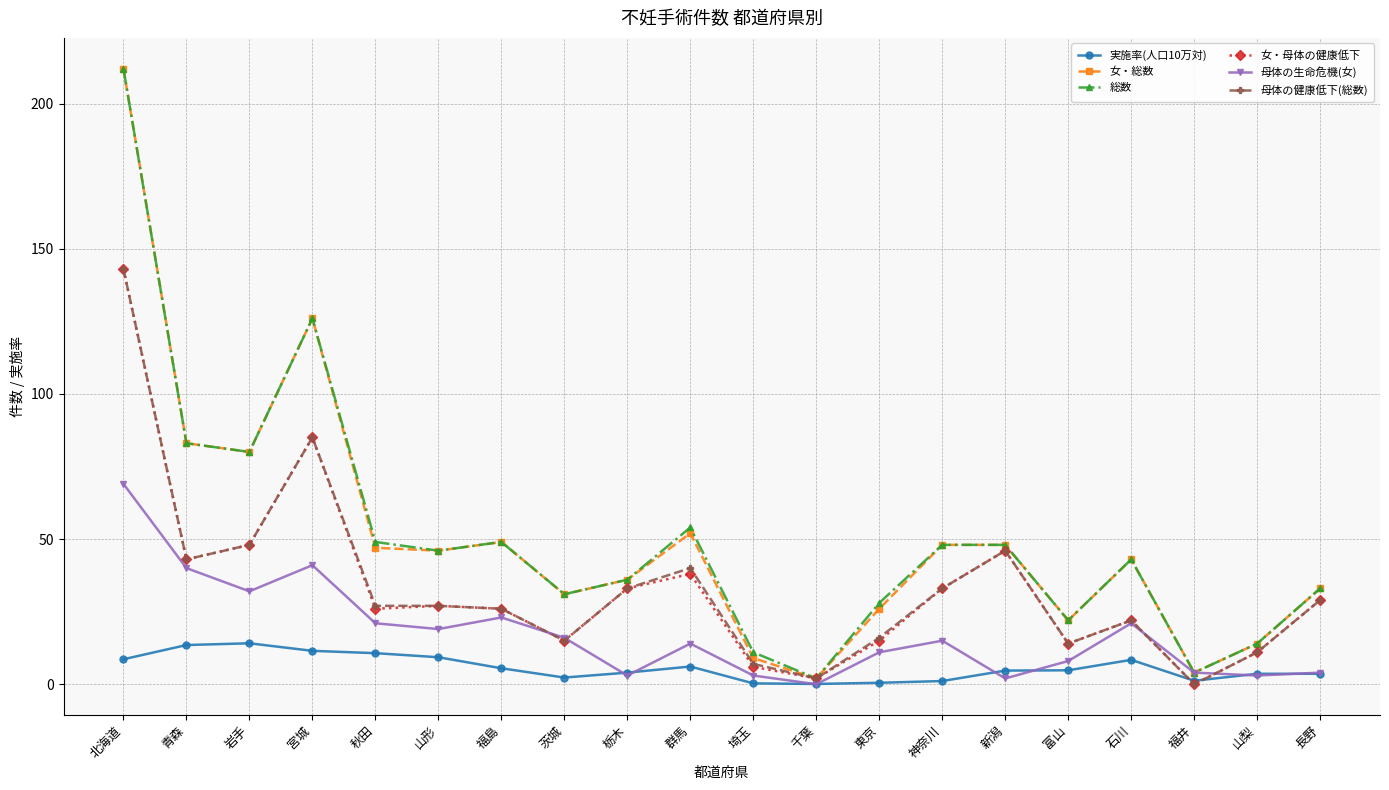

What is the difference between the 実施率(人口10万対) values at 山形 and 石川?

0.9